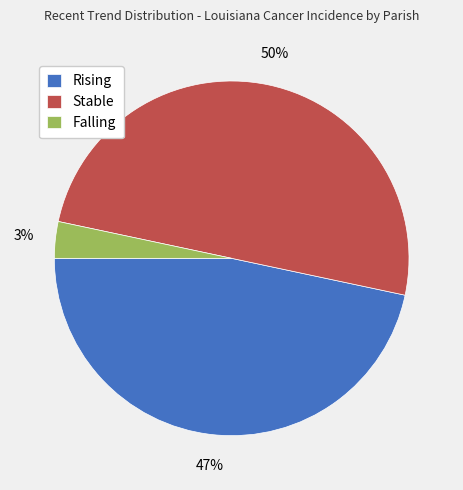

Rank the categories by value from highest to lowest.

Stable, Rising, Falling